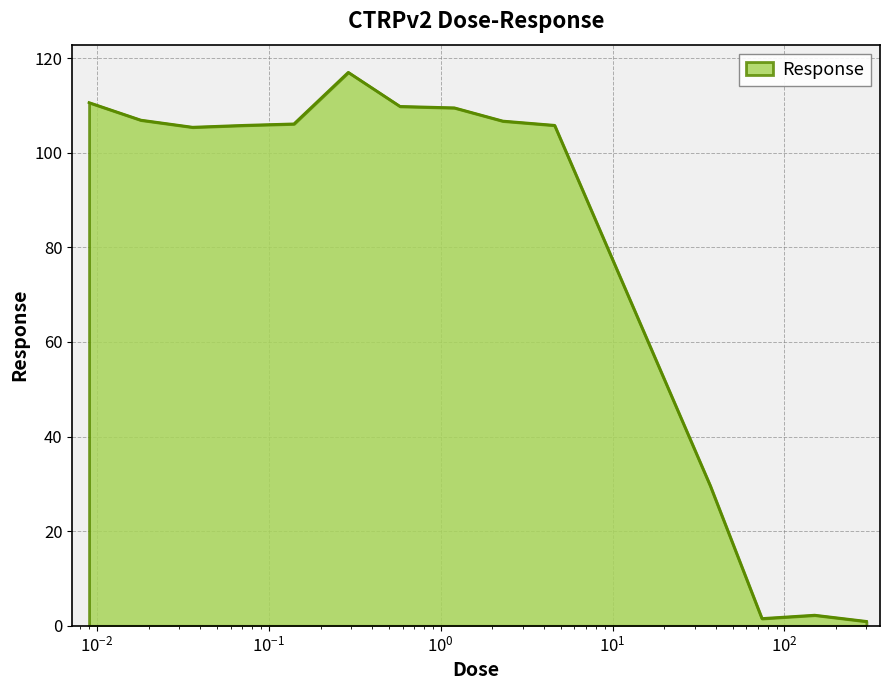

What is the maximum value shown in the chart?

117.0